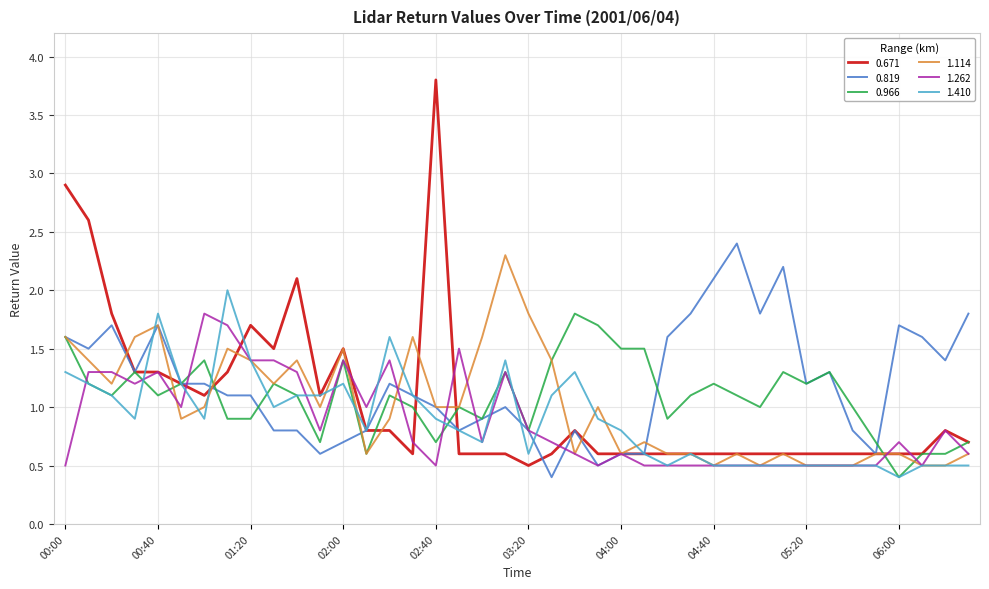

What is the minimum value for 1.262?

0.5